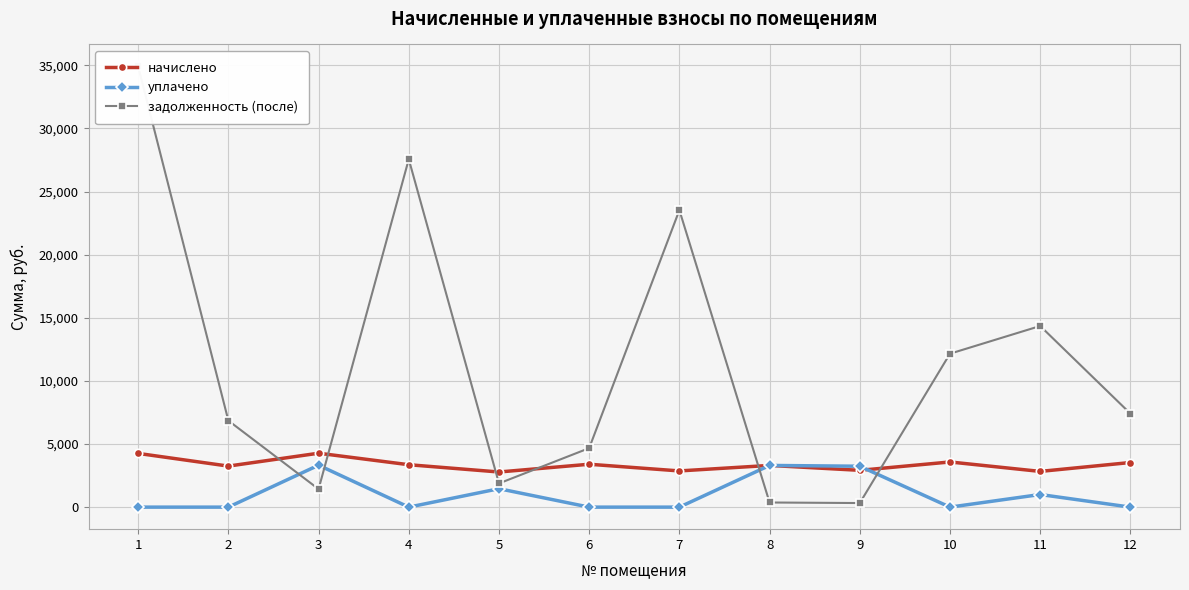

At which category does уплачено reach its first local peak?

3